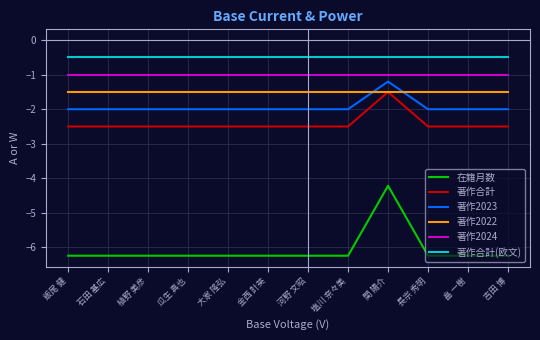

Read the 在籍月数 value at 畠 一樹.

-6.2